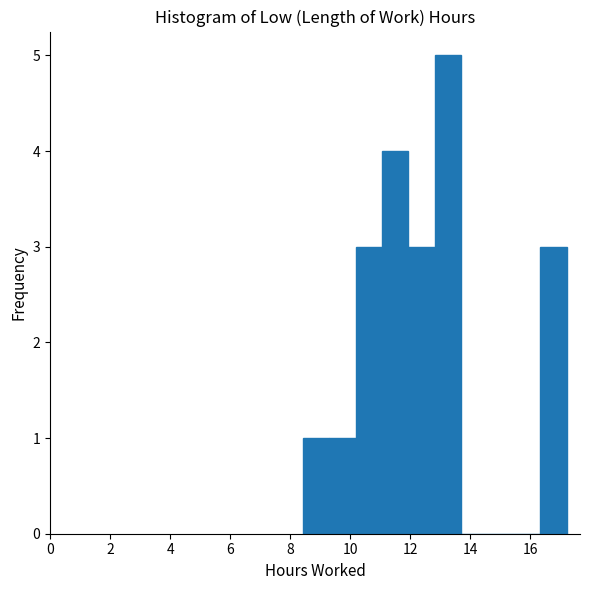

Which range on the x-axis has the tallest bar?

12.82 to 13.70